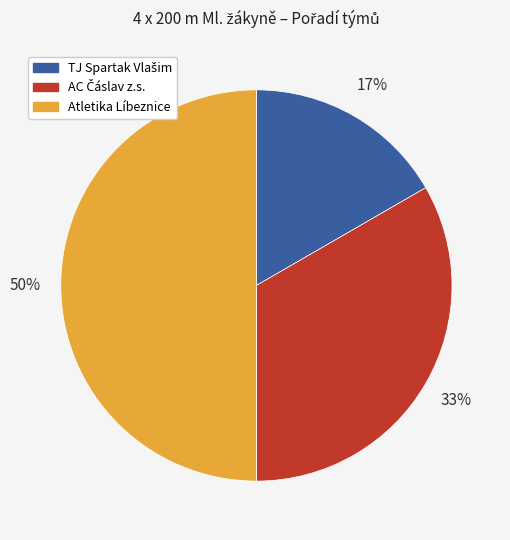

True or false: Atletika Líbeznice accounts for 63% of the total.

False